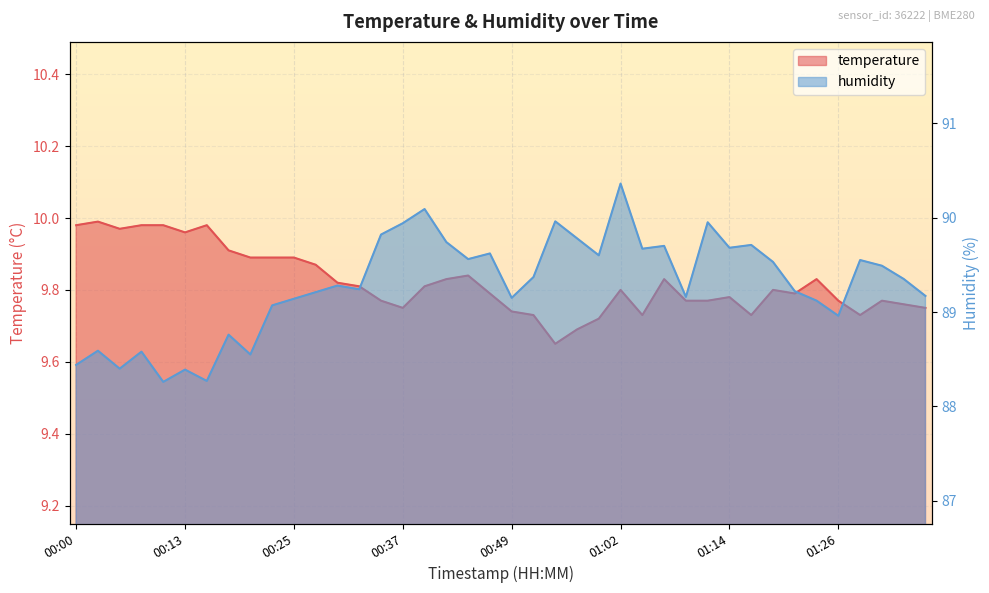

True or false: humidity has more than 2 interior local peaks.

True